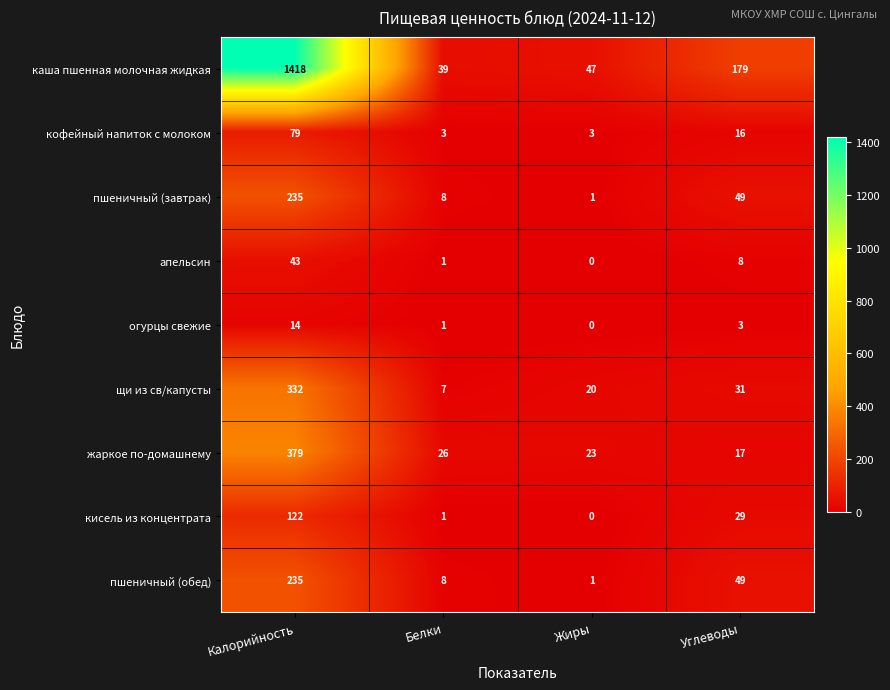

What is the average value of the каша пшенная молочная жидкая series?

421